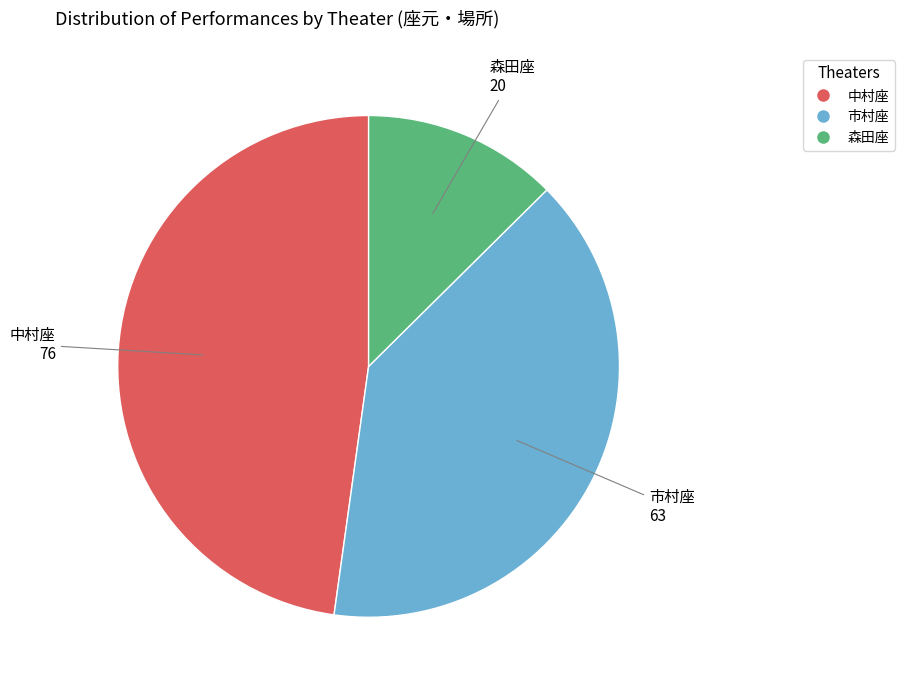

Which slice is the smallest?

森田座